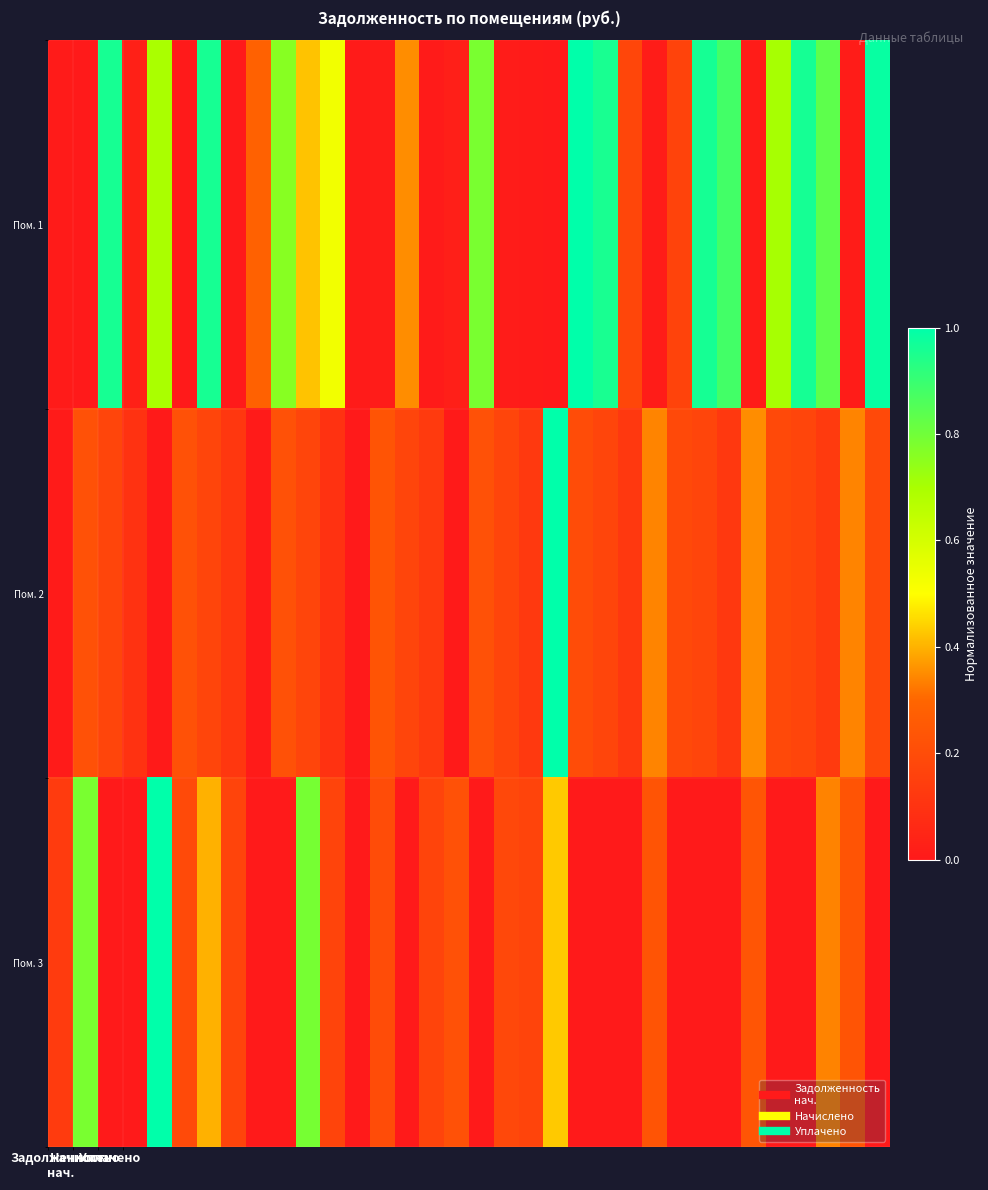

At how many categories does at least one series exceed 0?

34